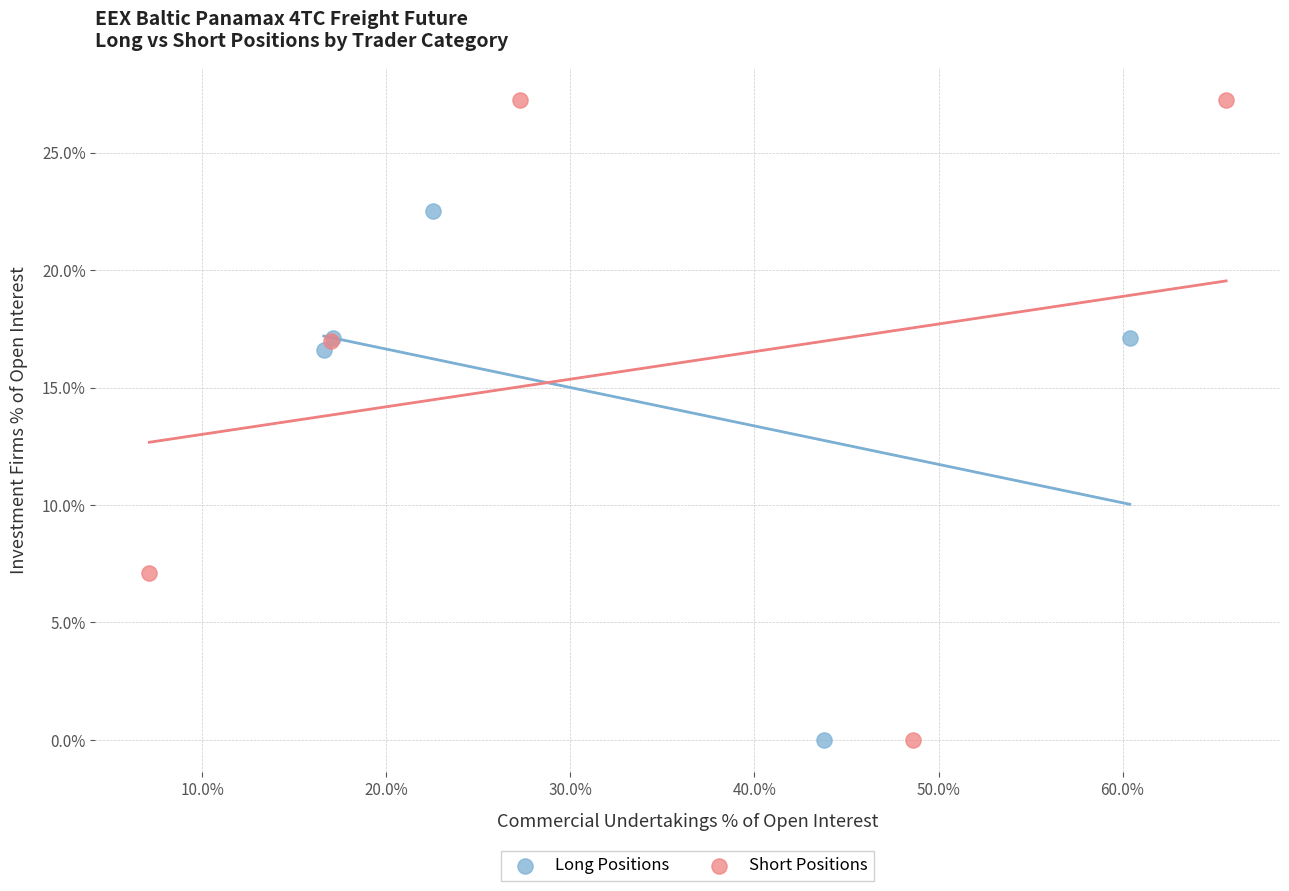

Which series reaches the maximum Y coordinate?

Short Positions